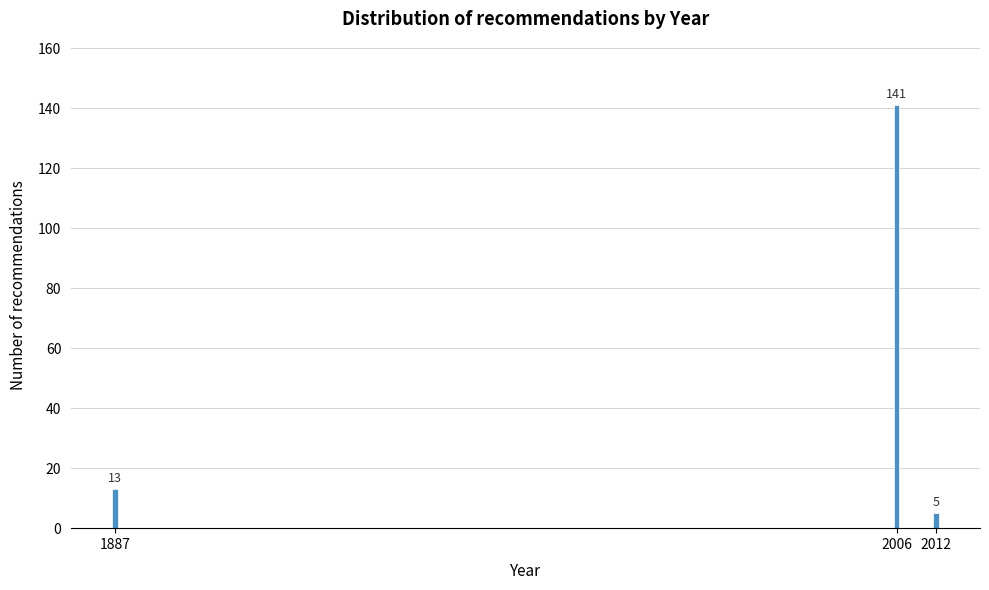

Reading left to right, extract all data points from this chart.

1887=13	2006=141	2012=5